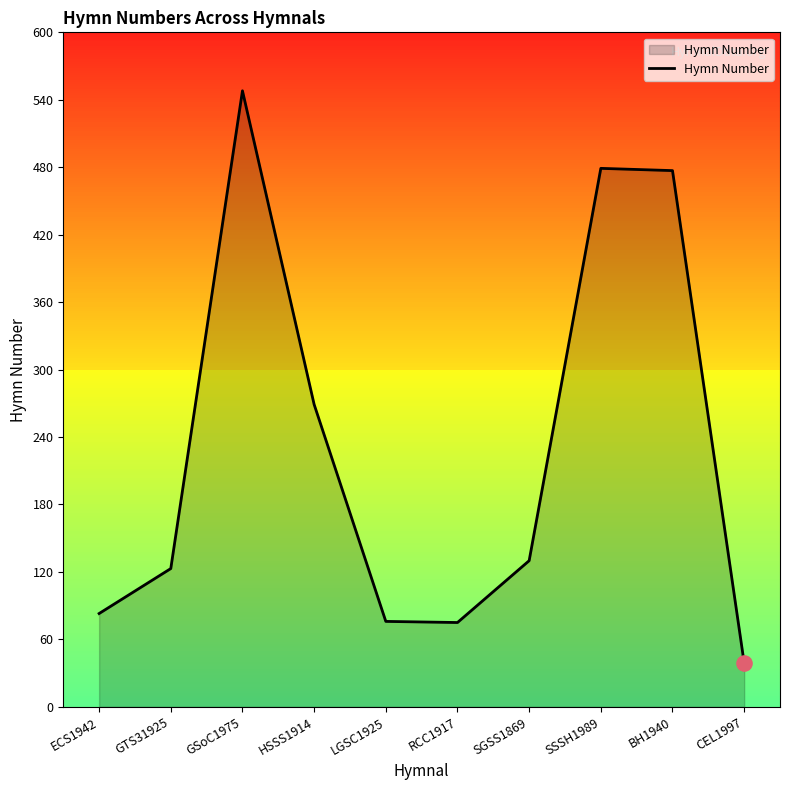

Which has a higher value, GTS31925 or RCC1917?

GTS31925